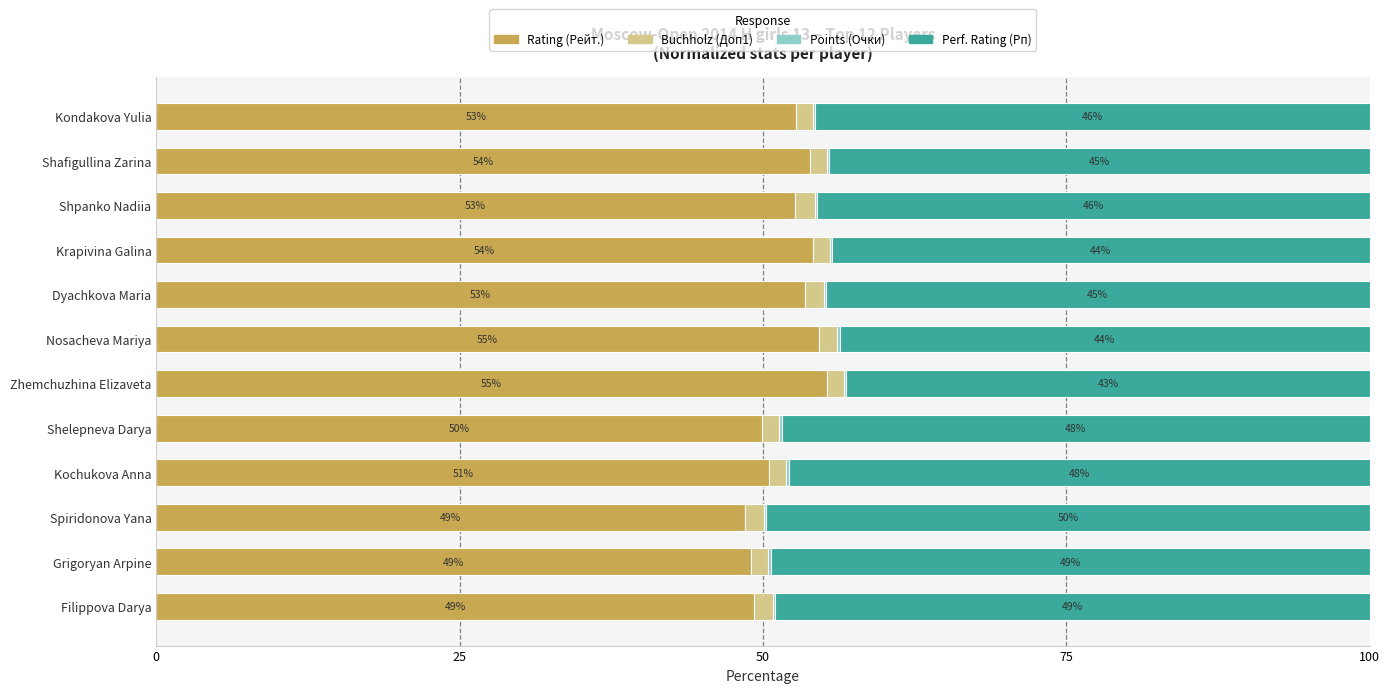

The value of Rating (Рейт.) at Kondakova Yulia is 87.6. True or false?

False